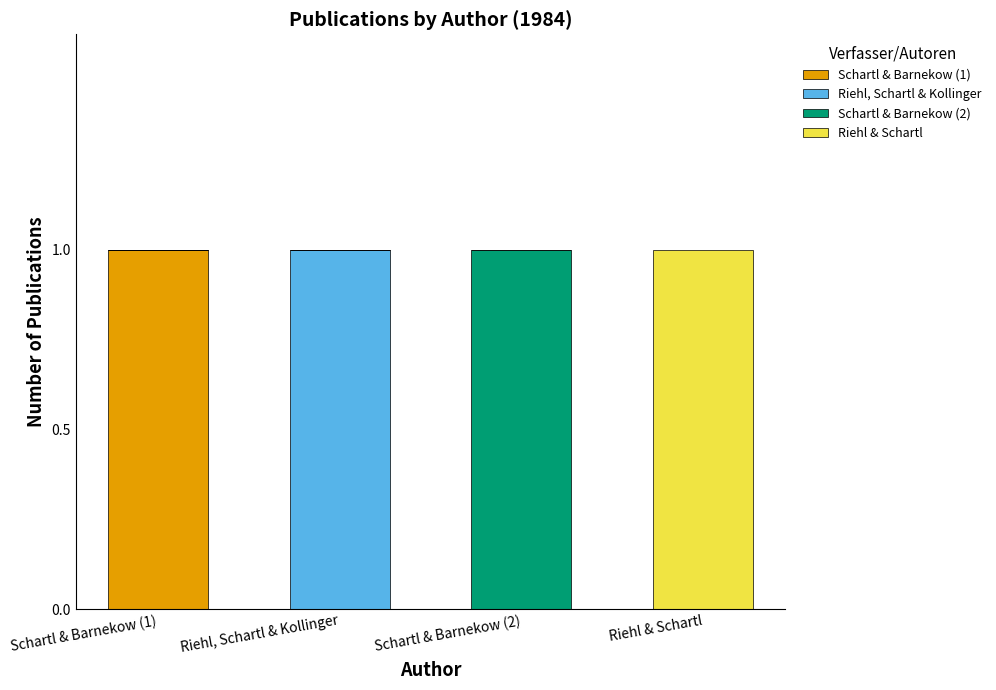

At which label does Schartl & Barnekow (1) reach its peak?

Schartl & Barnekow (1)